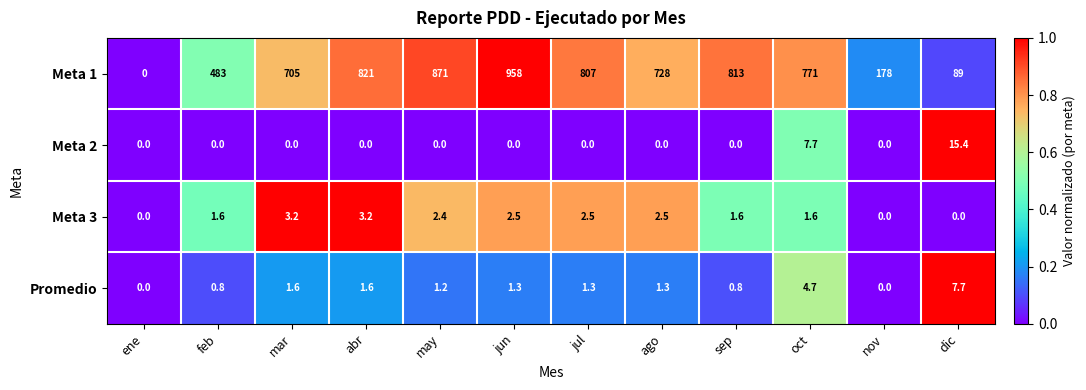

Read the Meta 2 value at oct.

7.7